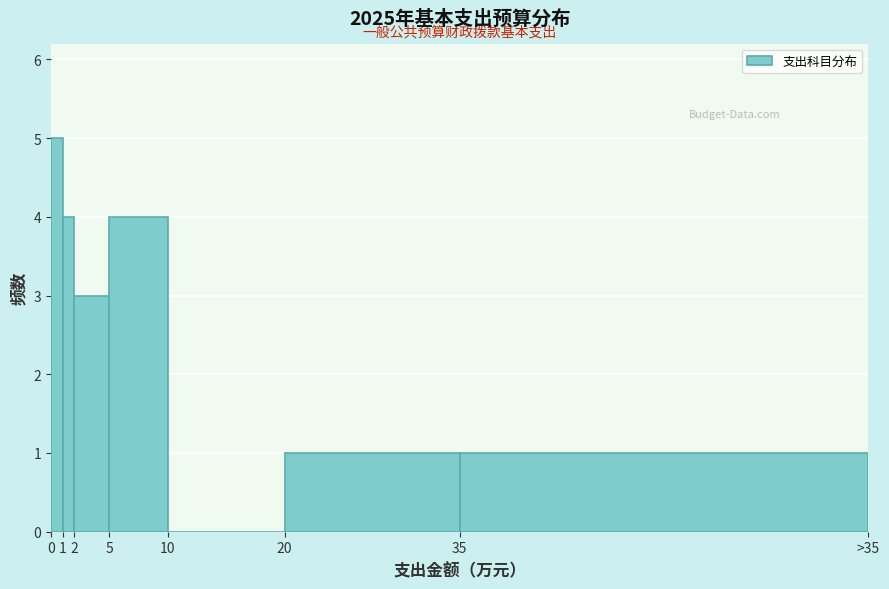

Reading left to right, extract all data points from this chart.

0=5	1=4	2=3	5=4	10=0	20=1	35=1